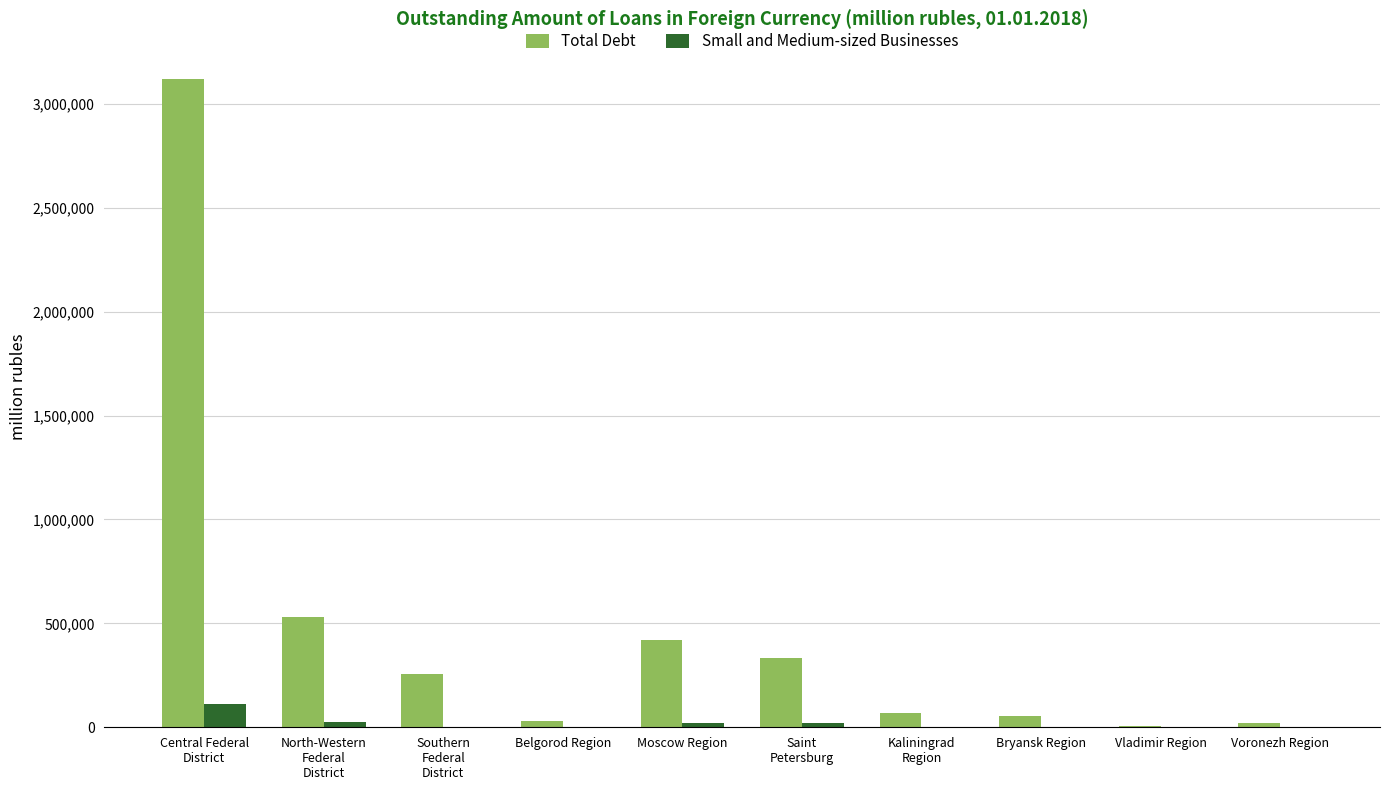

Are the bars grouped side by side (vs. stacked)?

Yes